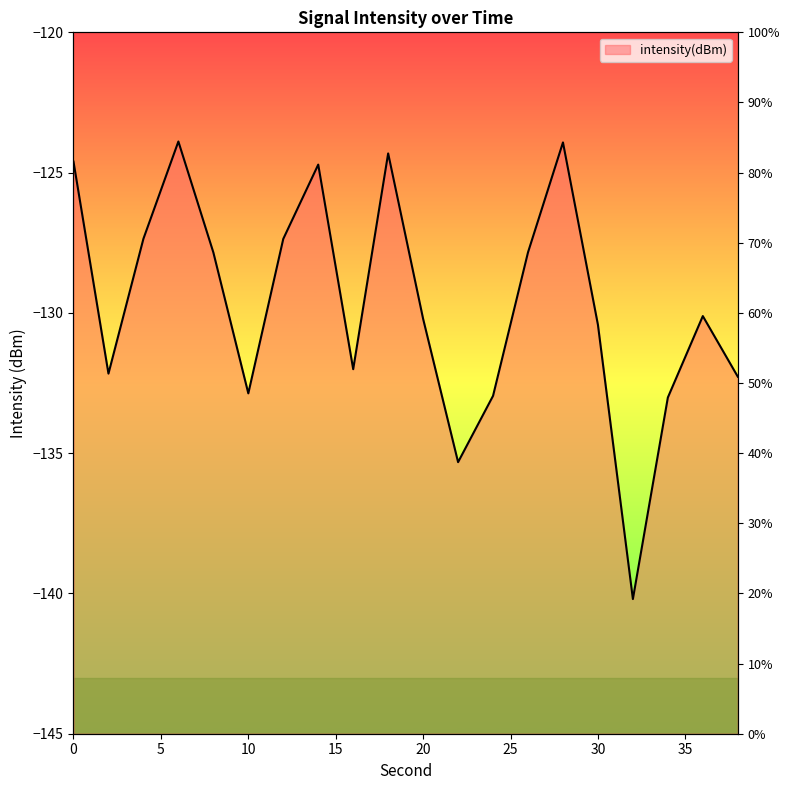

Reading right to left, what are all the values shown in this chart?

-132.3	-130.1	-133.0	-140.2	-130.4	-123.9	-127.8	-133.0	-135.3	-130.2	-124.3	-132.0	-124.7	-127.4	-132.9	-127.8	-123.9	-127.4	-132.2	-124.6